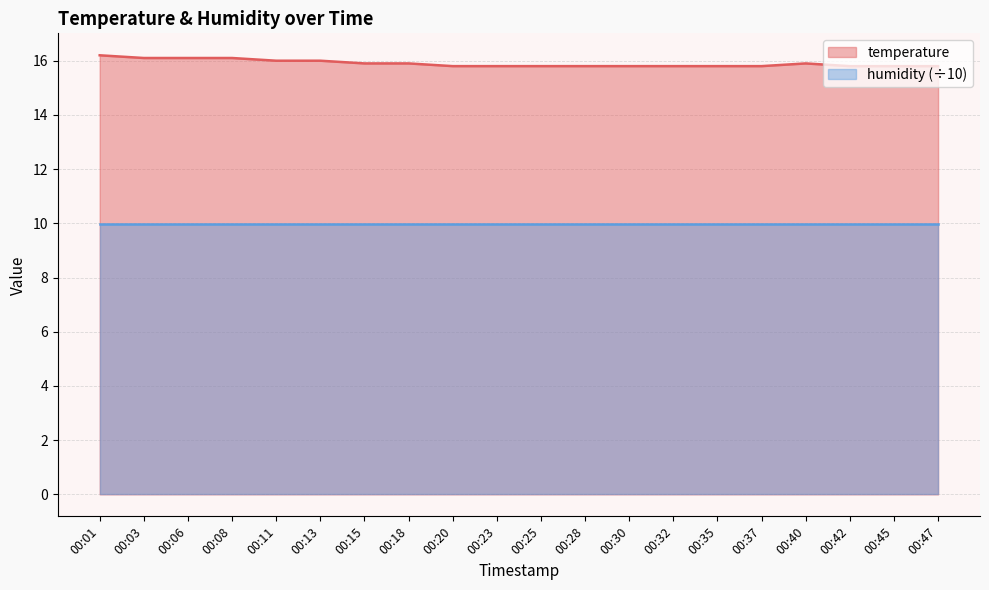

Reading left to right, extract all data points from this chart.

00:01=16.2	00:03=16.1	00:06=16.1	00:08=16.1	00:11=16.0	00:13=16.0	00:15=15.9	00:18=15.9	00:20=15.8	00:23=15.8	00:25=15.8	00:28=15.8	00:30=15.8	00:32=15.8	00:35=15.8	00:37=15.8	00:40=15.9	00:42=15.8	00:45=15.8	00:47=15.8